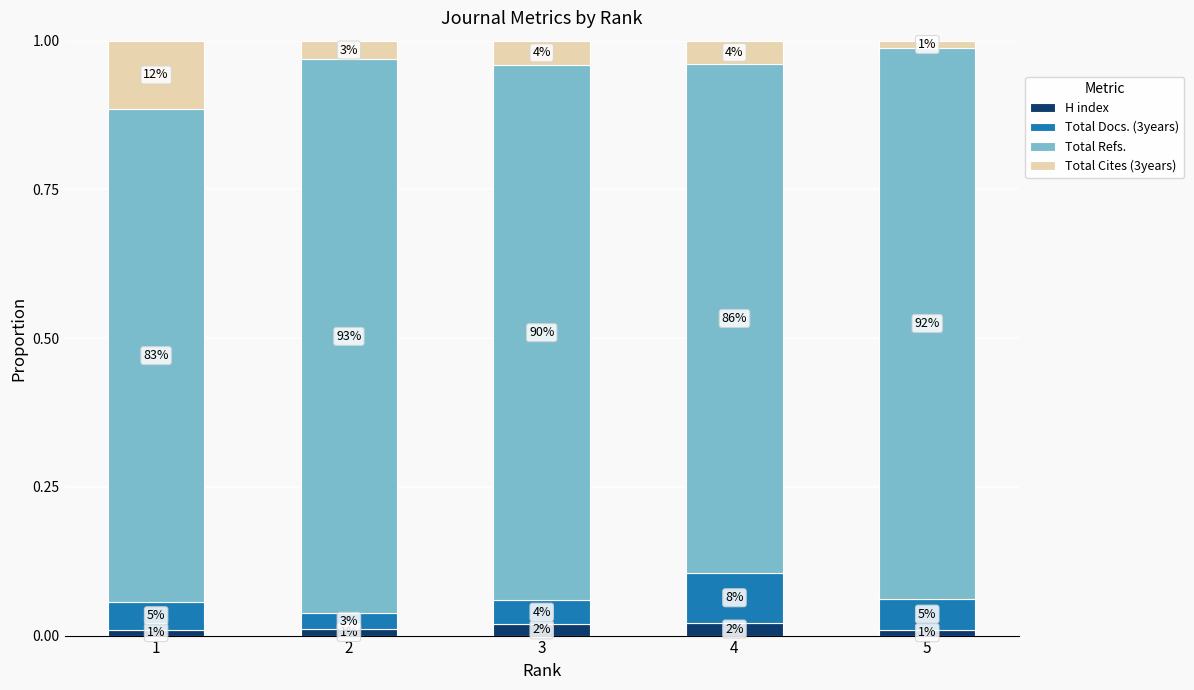

Which series changed the most between 3 and 5?

Total Cites (3years)